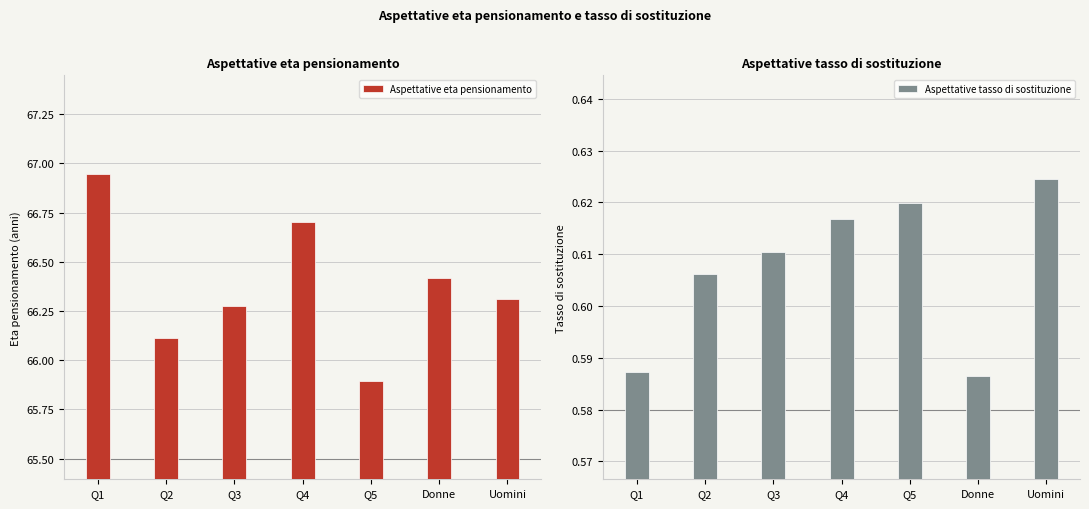

Reading left to right, transcribe all the data shown in this chart.

Aspettative eta pensionamento: 66.9	66.1	66.3	66.7	65.9	66.4	66.3
Aspettative tasso di sostituzione: 0.6	0.6	0.6	0.6	0.6	0.6	0.6